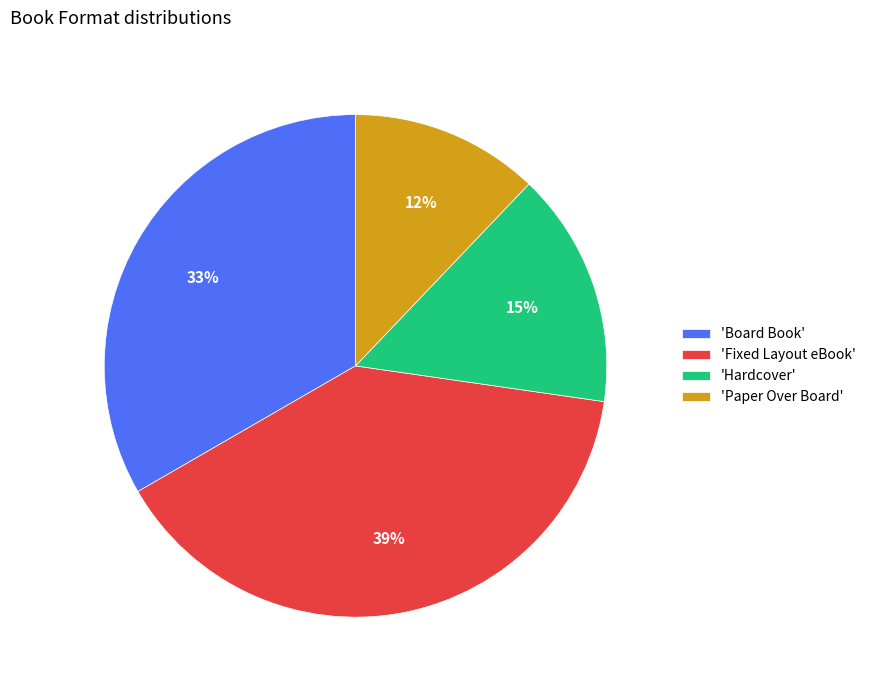

Is it true that 'Hardcover' is 15% of the pie?

True